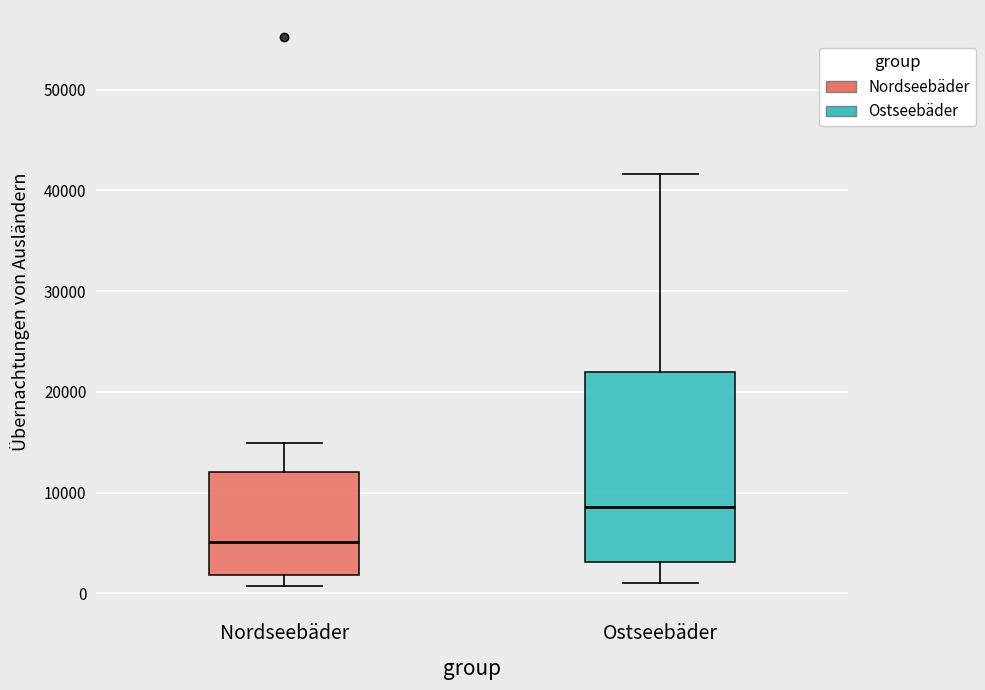

Reading left to right, read every box against the y-axis: the position of its median line, the range the box covers, and the ends of its whiskers. The values are not printed on the chart, so give them approximately, as read against the axis.

Nordseebäder: median 5000, box 2000 to 12000, whiskers 1000 to 15000
Ostseebäder: median 9000, box 3000 to 22000, whiskers 1000 to 42000